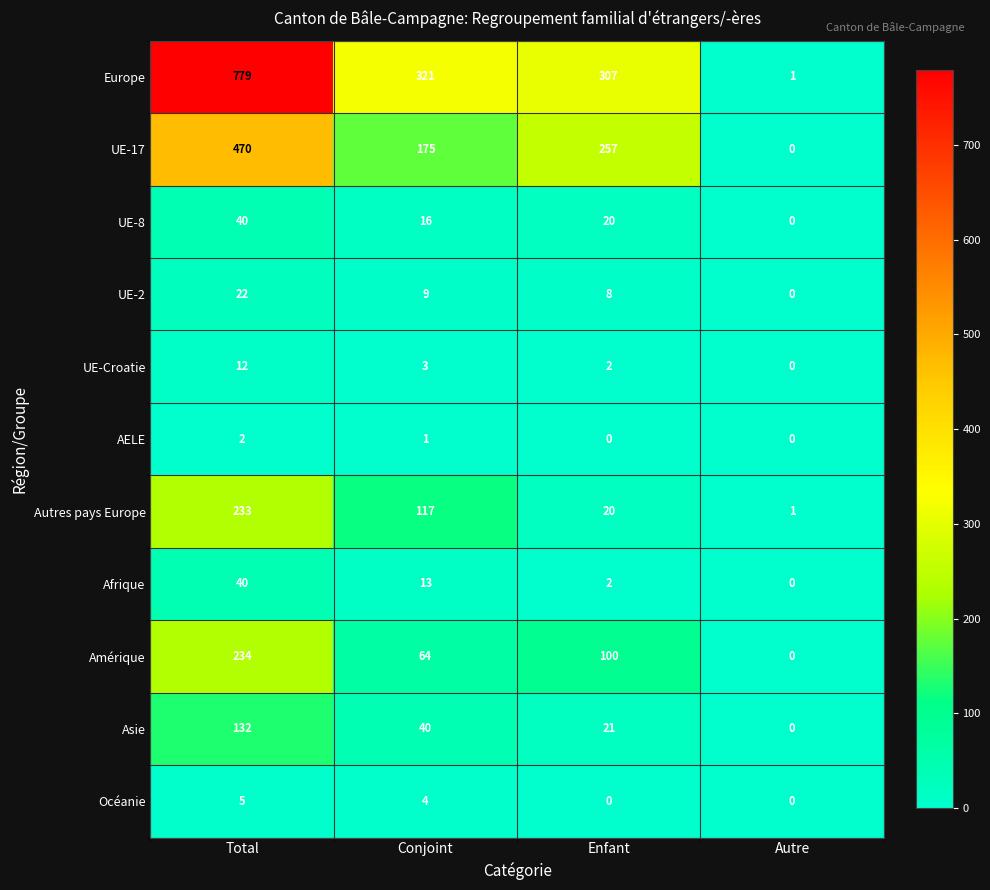

Count the number of categories in the chart.

4